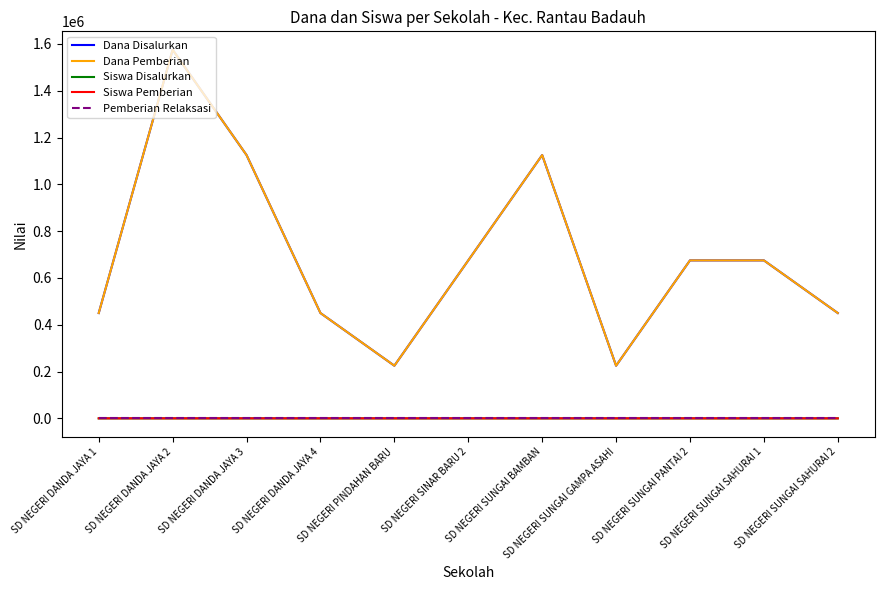

True or false: Dana Disalurkan and Pemberian Relaksasi intersect in this chart.

False